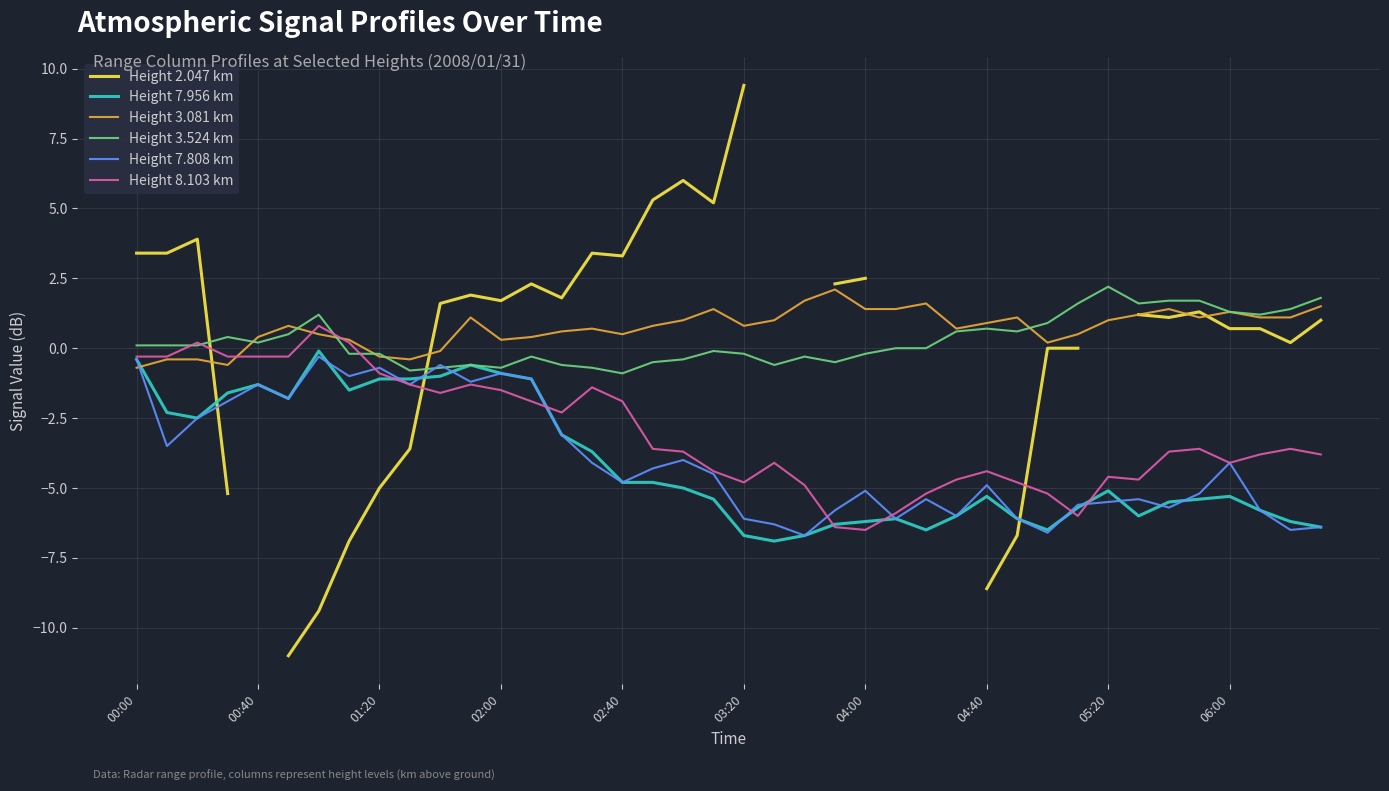

Which series ends up on top after the final intersection of Height 3.081 km and Height 7.956 km?

Height 3.081 km